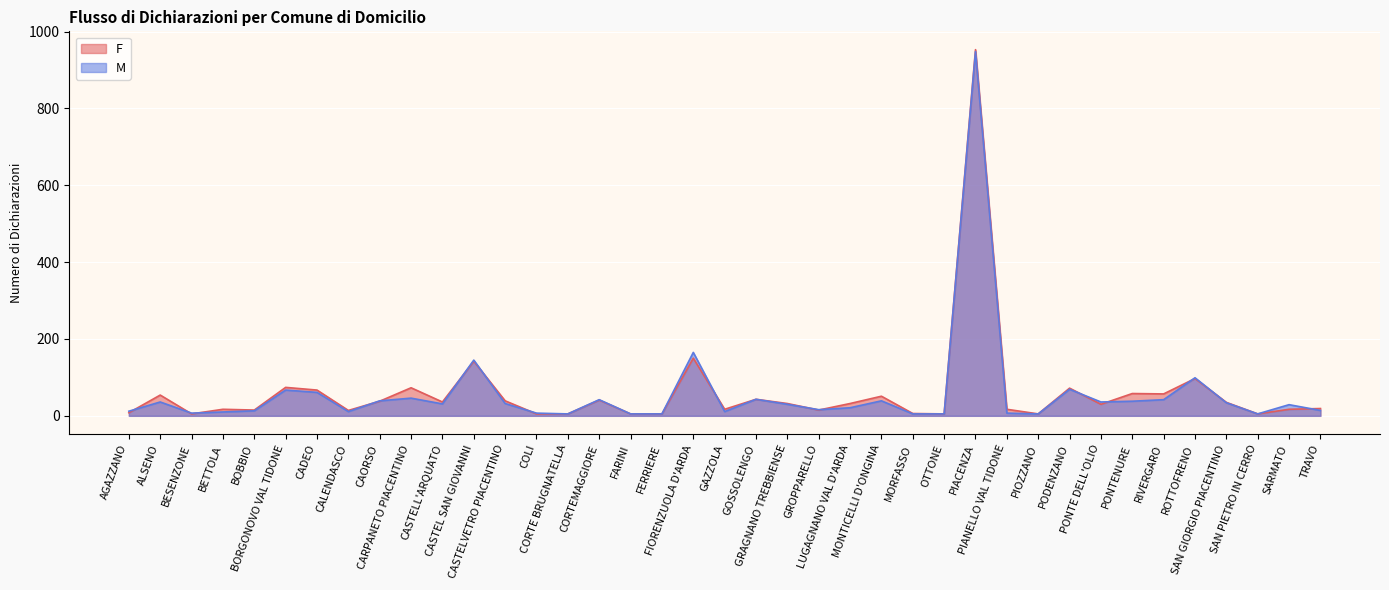

Which series ends up on top after the final intersection of F and M?

F